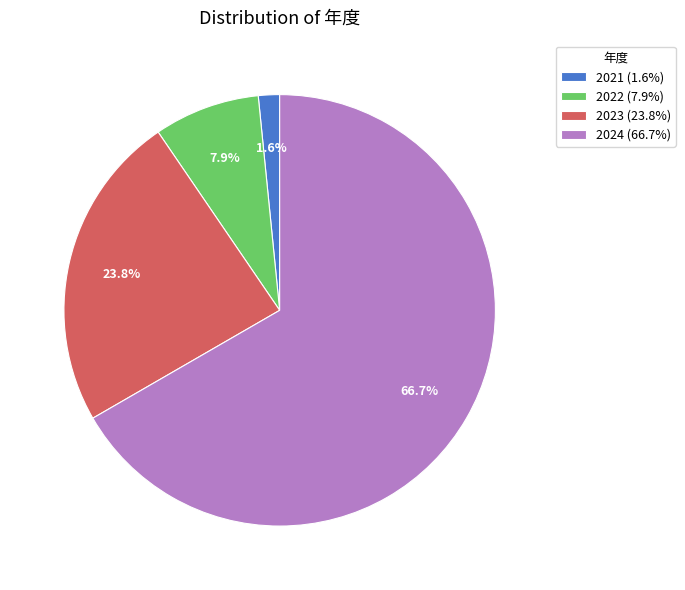

How many segments does this pie chart have?

4